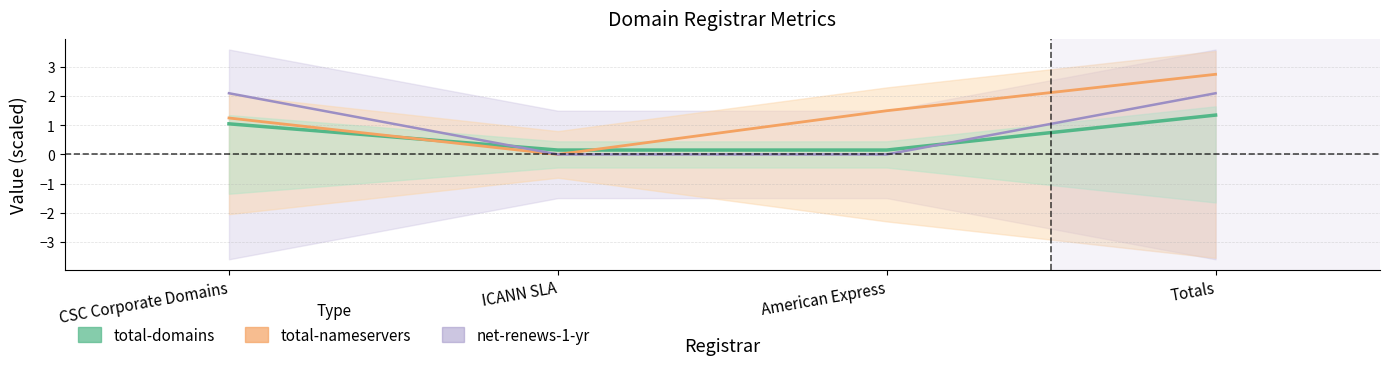

Reading left to right, list all the values displayed in this chart.

total-domains (line): CSC Corporate Domains=1.1	ICANN SLA=0.1	American Express=0.1	Totals=1.3
total-nameservers (line): CSC Corporate Domains=1.2	ICANN SLA=0.0	American Express=1.5	Totals=2.8
net-renews-1-yr (line): CSC Corporate Domains=2.1	ICANN SLA=0.0	American Express=0.0	Totals=2.1